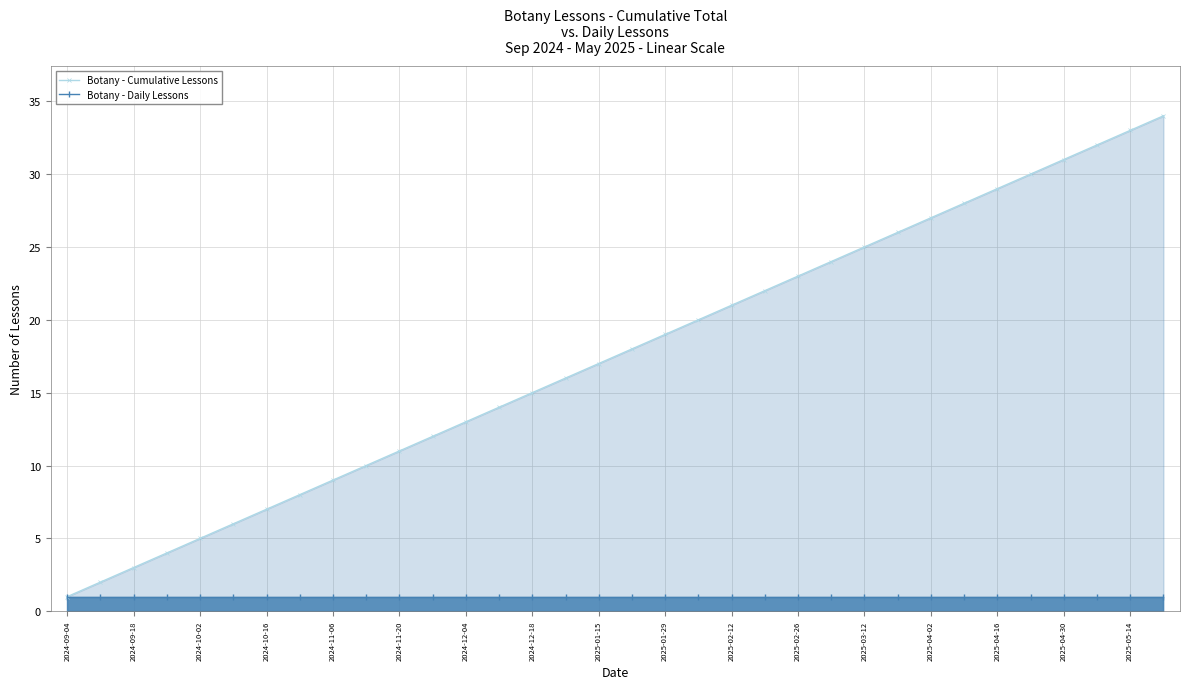

At which category does the chart reach its minimum across all series?

2024-09-04